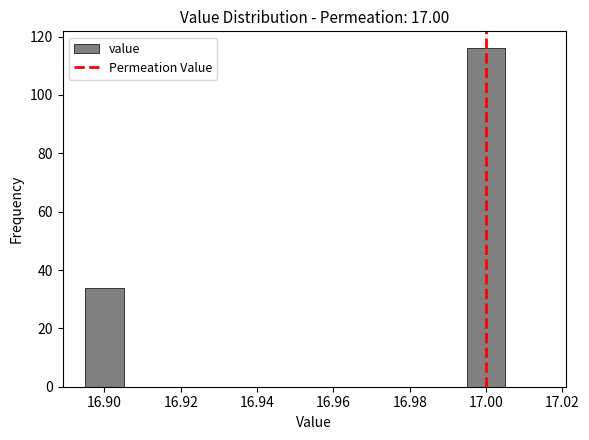

Which range on the x-axis has the tallest bar?

16.995 to 17.005